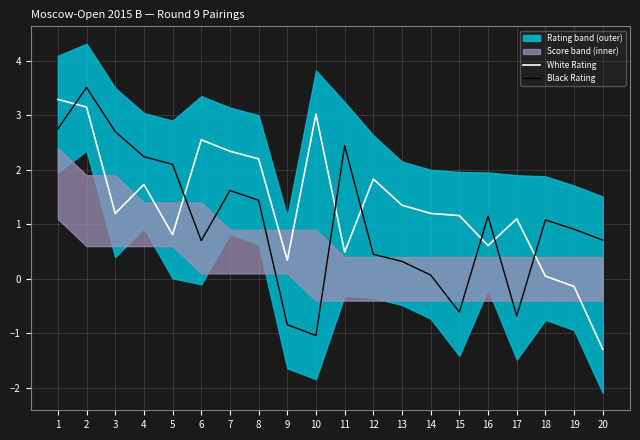

At which category does White Rating reach its first local valley?

3